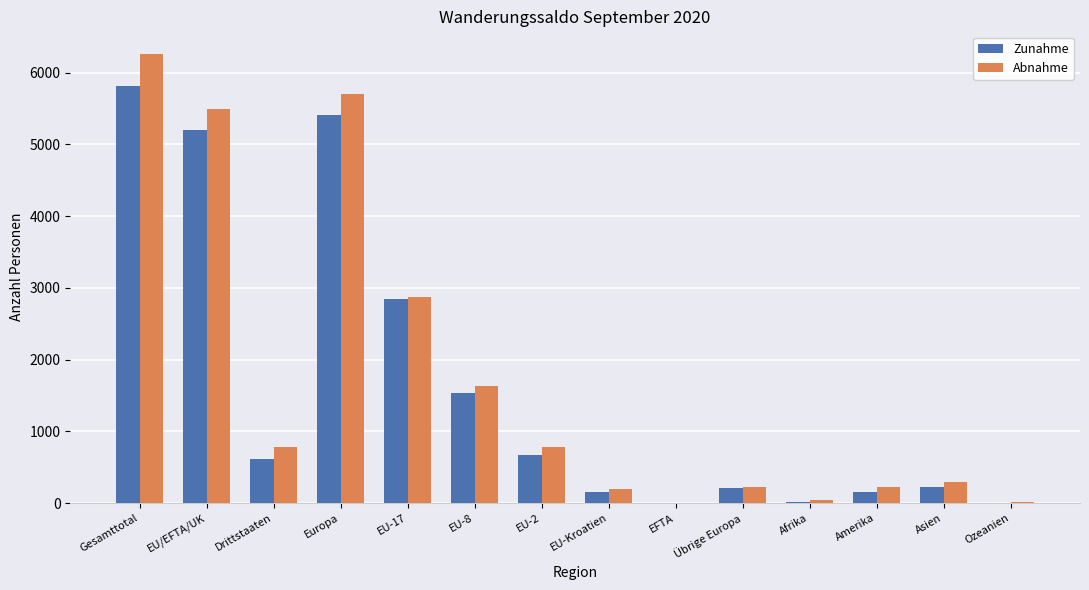

How many series are shown in this chart?

2